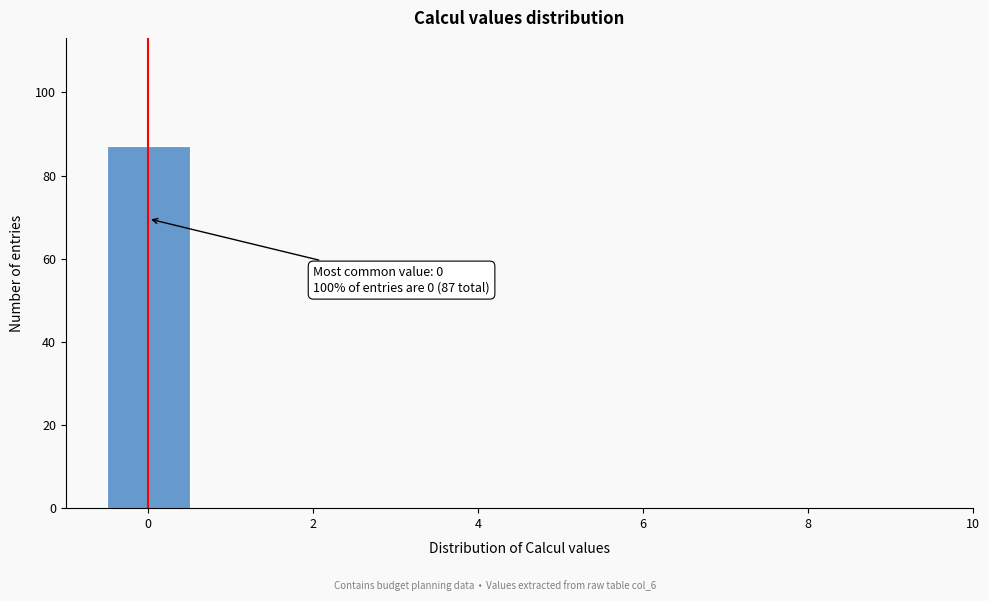

Over which range of the x-axis is the bar tallest?

-0.5 to 0.5